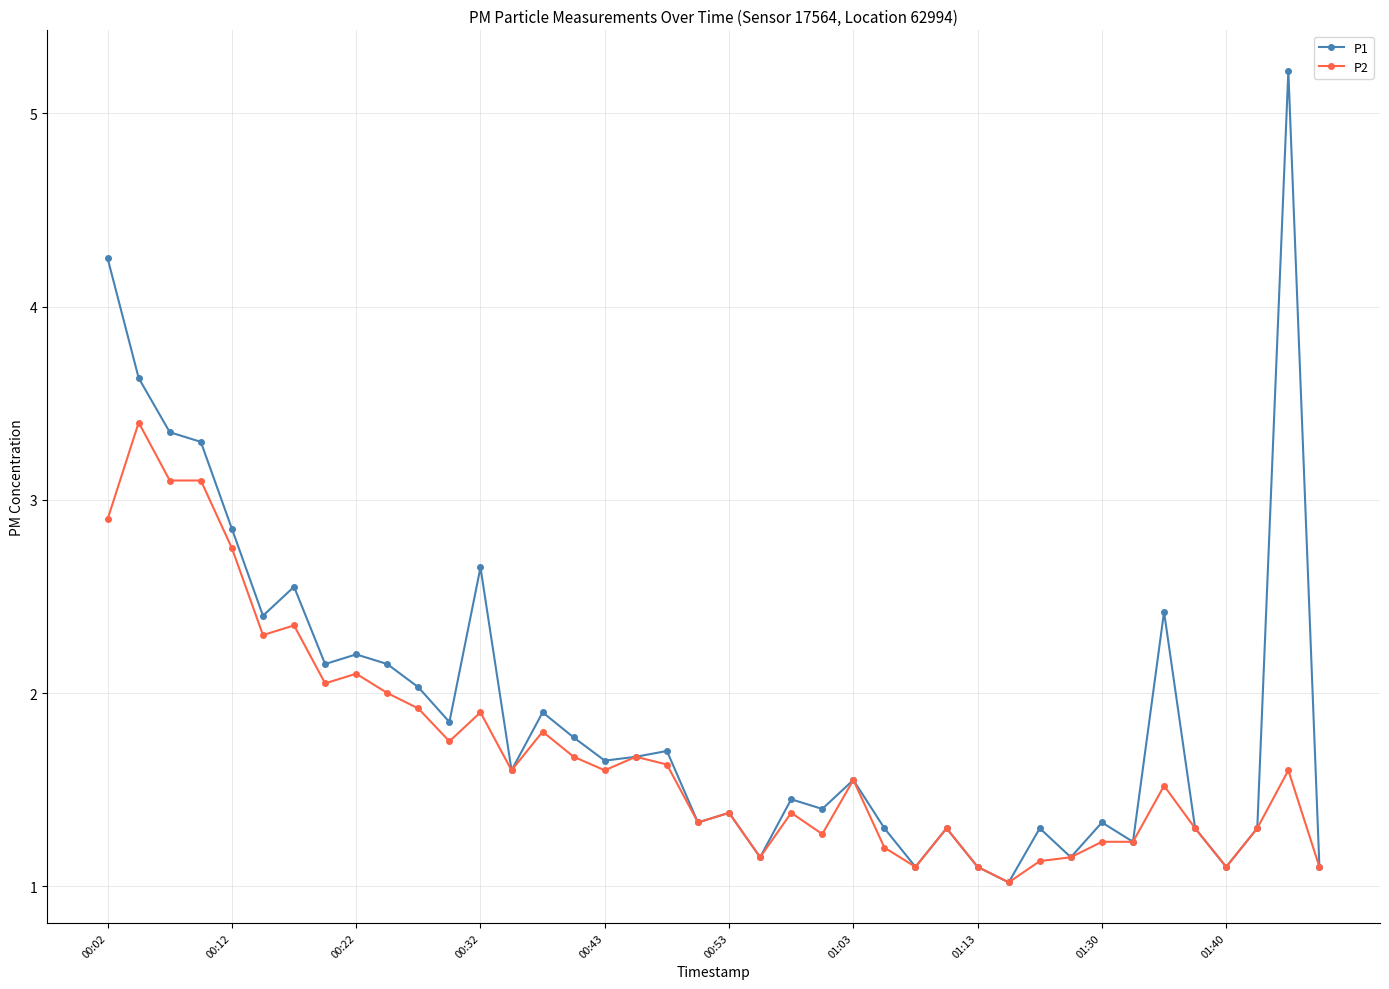

List the series in order of their overall mean, highest first.

P1, P2